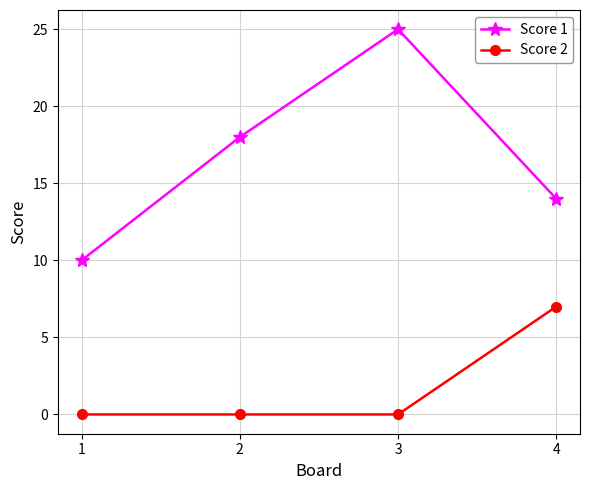

Reading right to left, list all the values displayed in this chart.

Score 1: 14	25	18	10
Score 2: 7	0	0	0